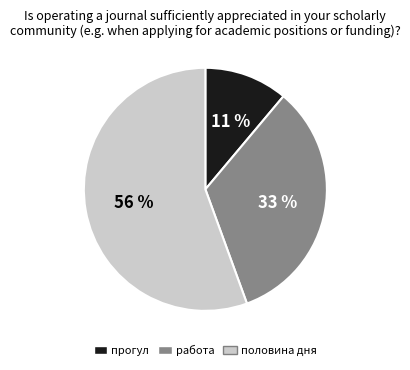

To the nearest percent, what is the combined percentage of работа and прогул?

44%